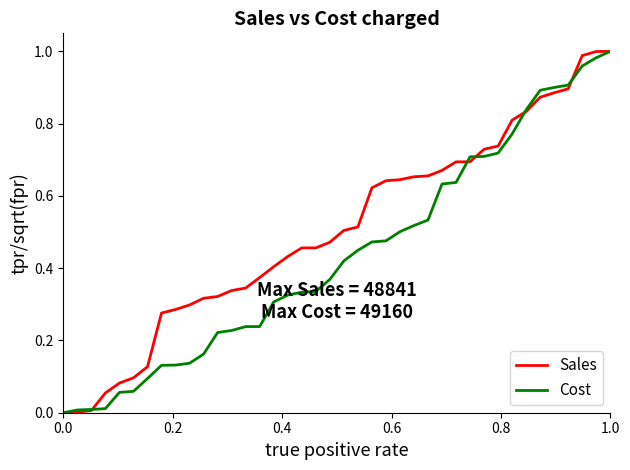

Rank the series by their average value, from highest to lowest.

Sales, Cost